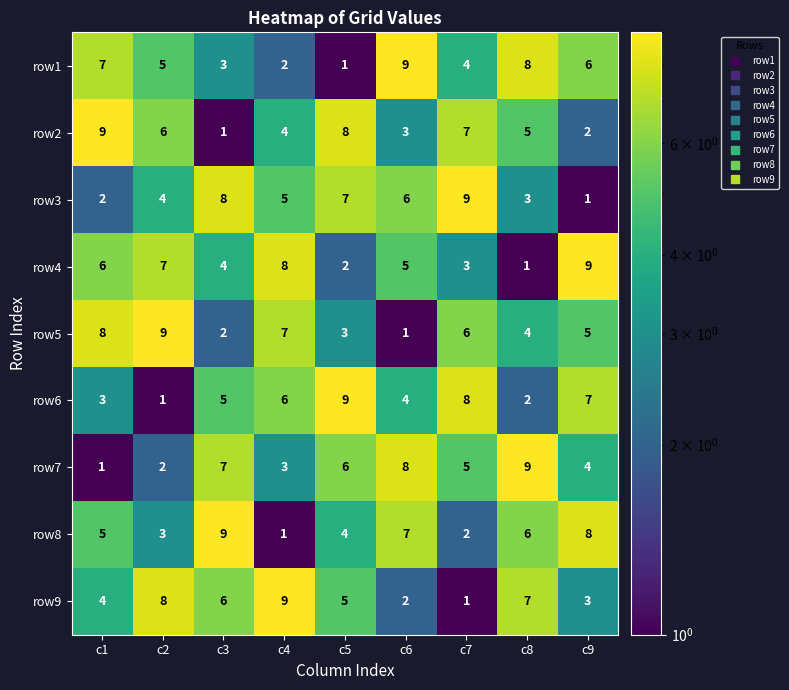

Count the number of data series in this chart.

9